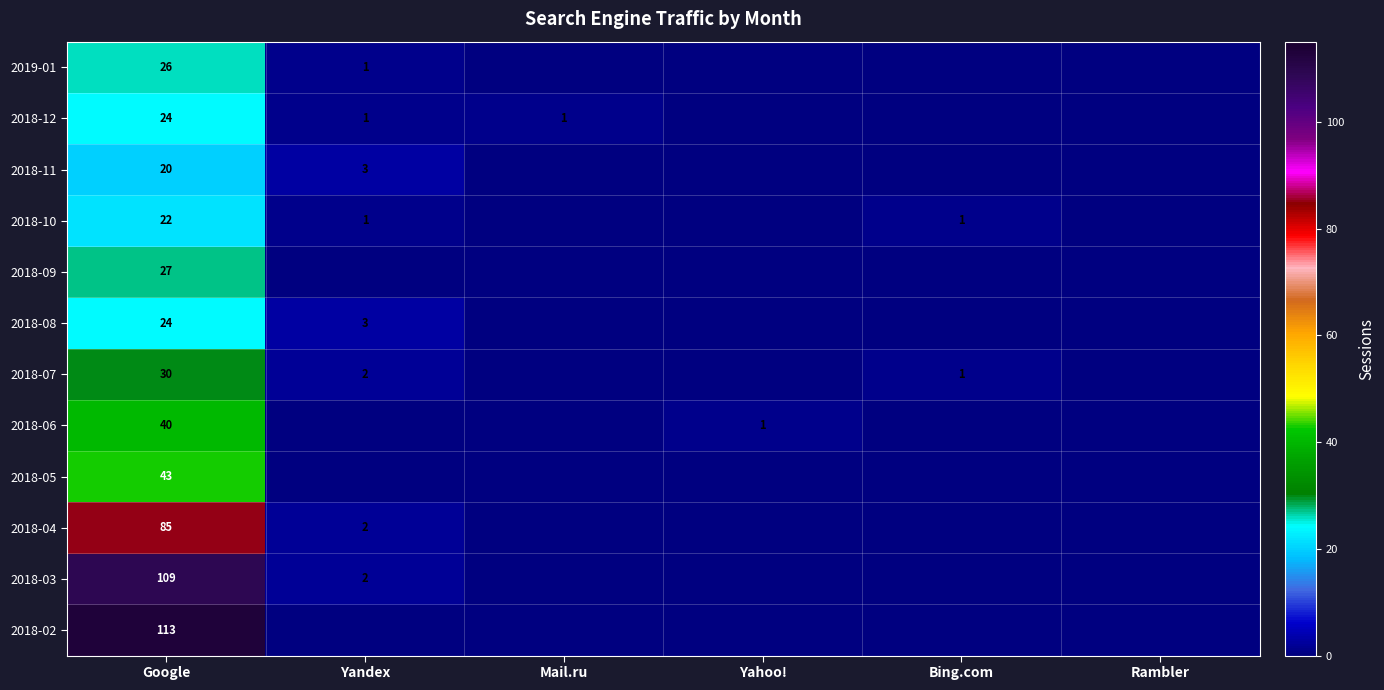

What is the spread (max minus min) of values at Google?

93